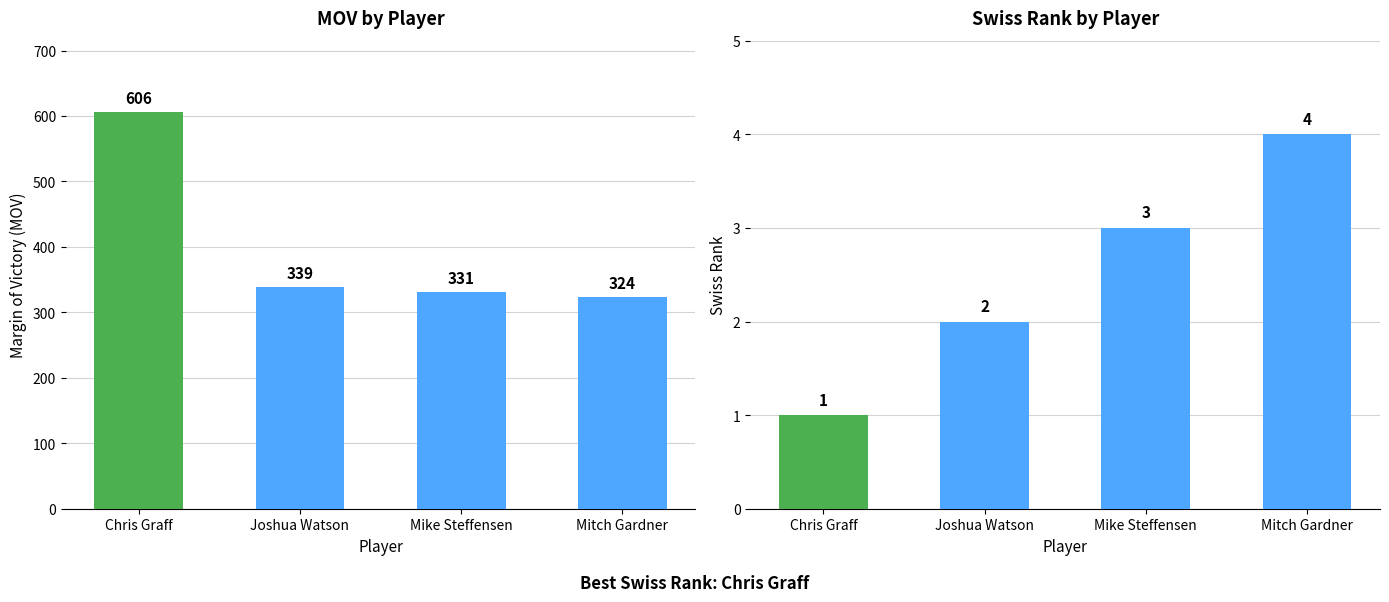

Between Chris Graff and Joshua Watson, which series saw the biggest shift?

mov